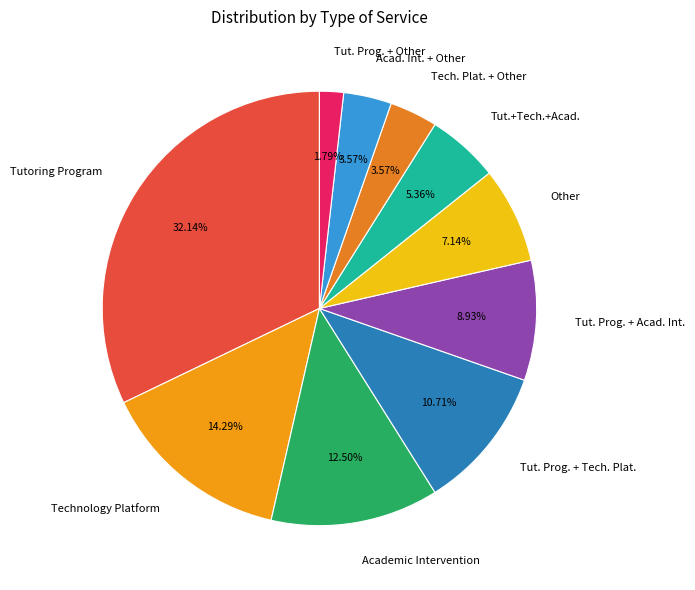

Between Academic Intervention and Tut. Prog. + Other, which is larger?

Academic Intervention